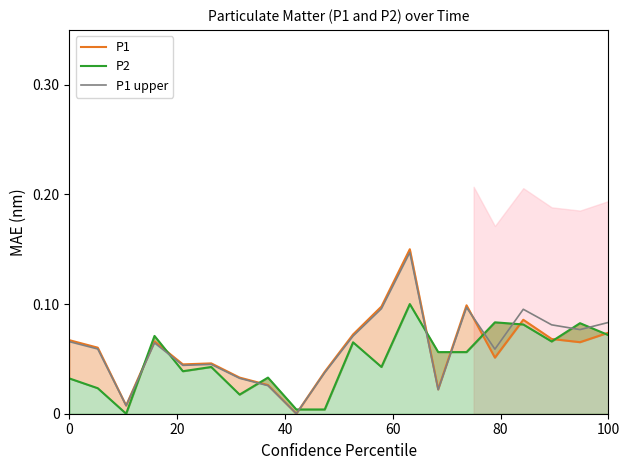

How many distinct data groups are displayed?

3